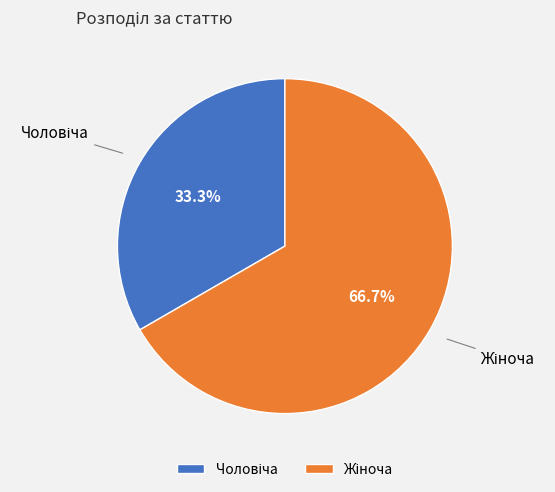

Is there any slice that represents more than half of the pie?

Yes